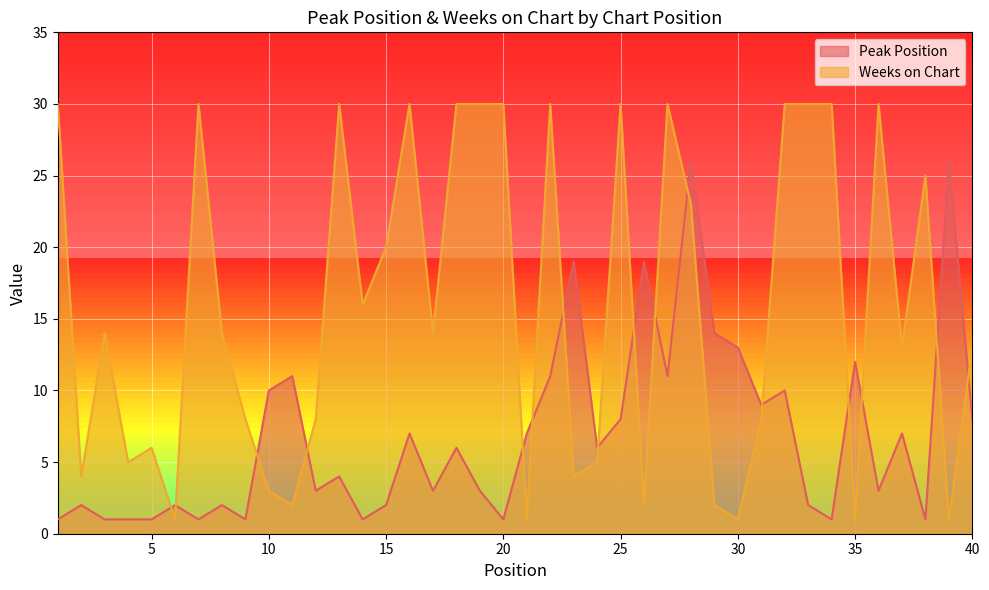

At which label does Peak Position first exceed 6?

10